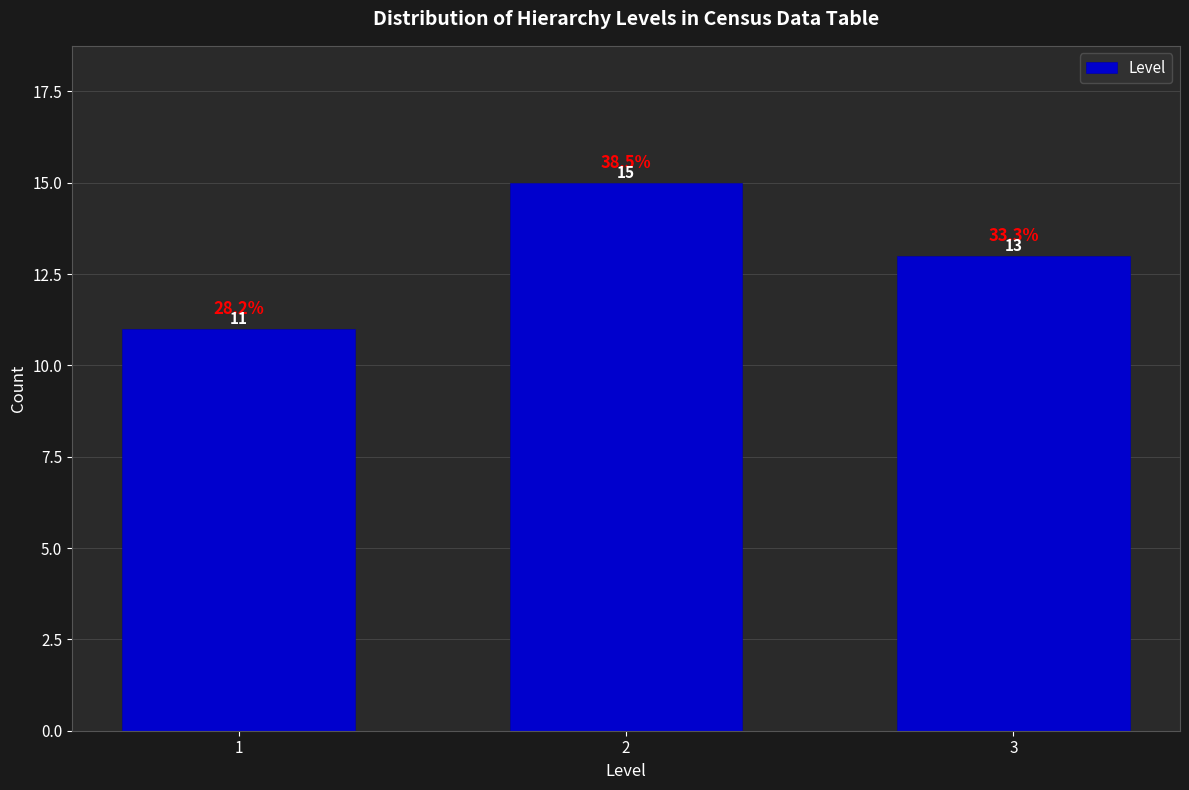

Reading left to right, list all the values displayed in this chart.

1=11	2=15	3=13